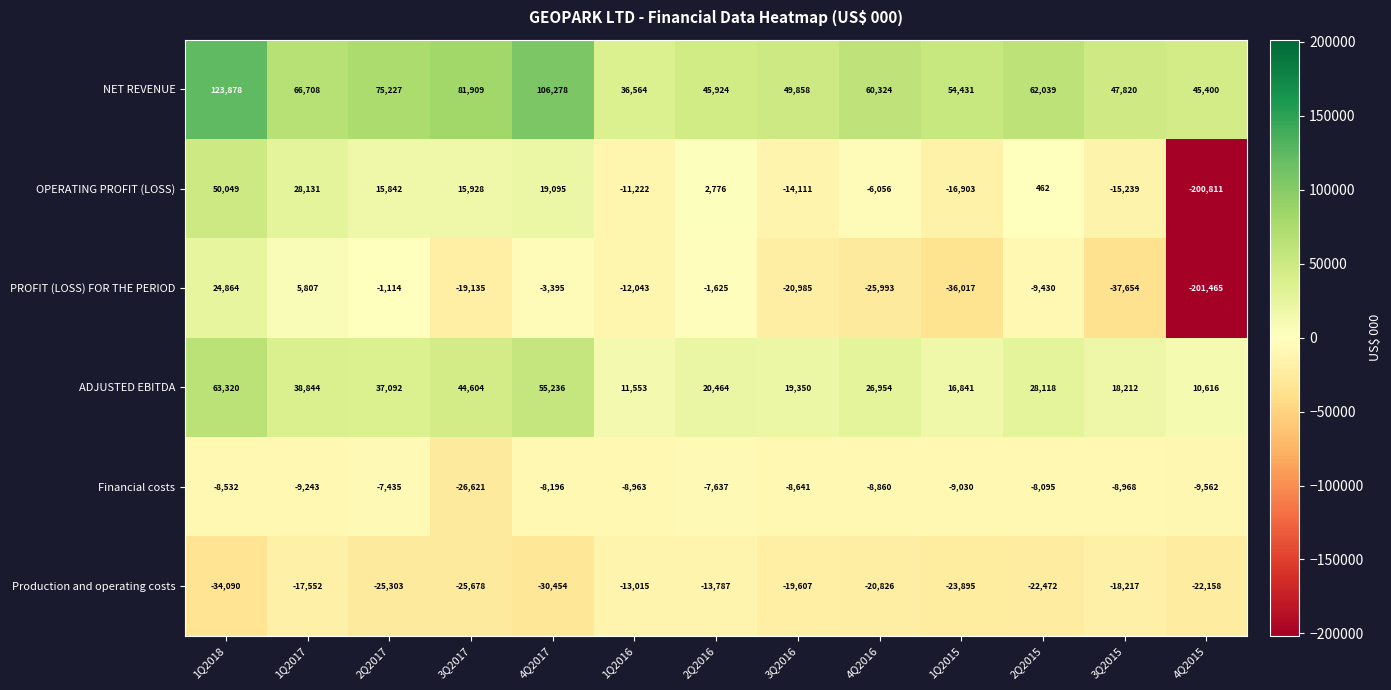

How many values in OPERATING PROFIT (LOSS) are below zero?

6